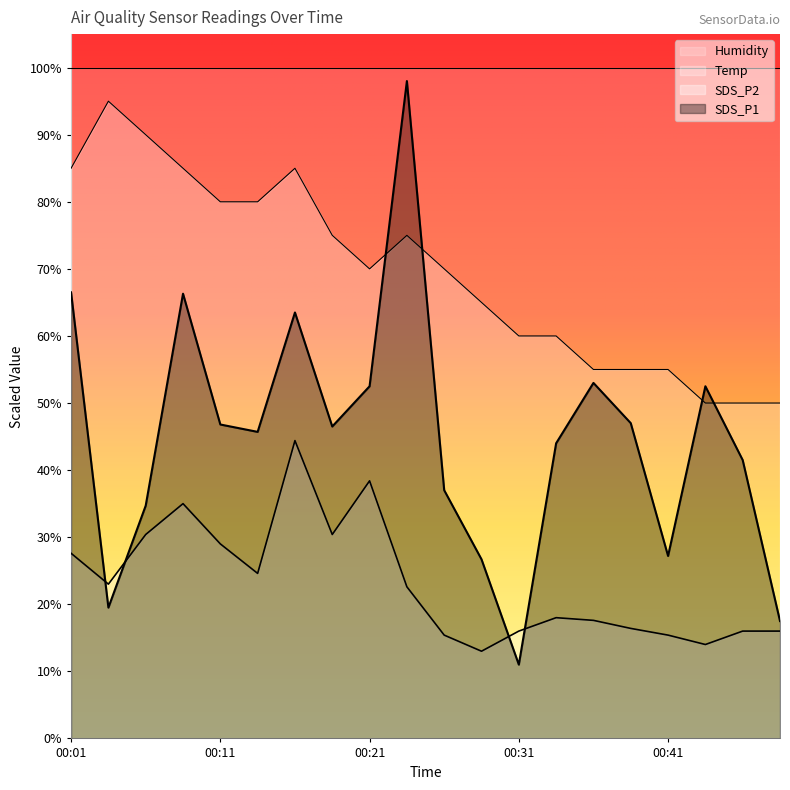

How many interior local valleys does the SDS_P2 series have?

5